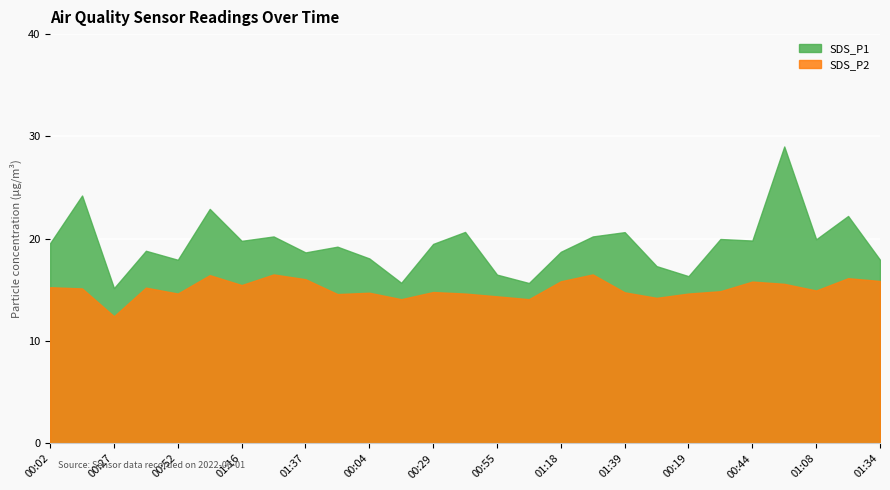

Is it true that SDS_P2 equals 16.5 at 01:32?

True